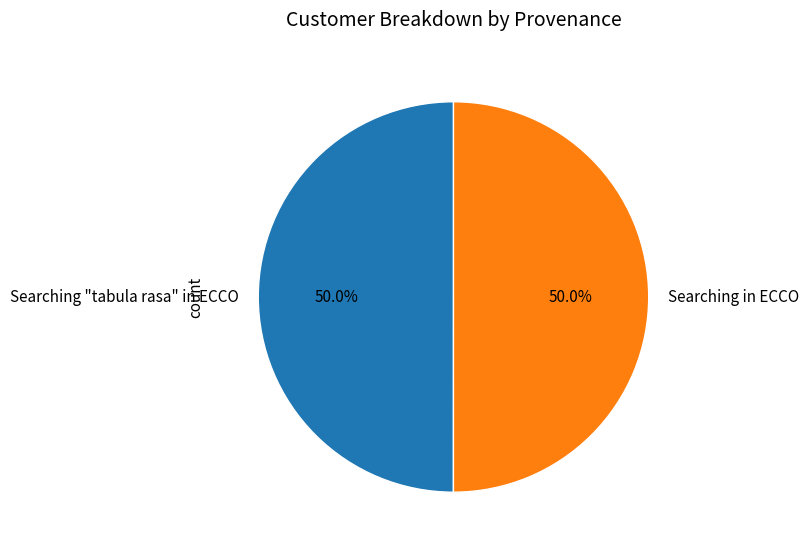

To the nearest percent, what is the combined percentage of Searching in ECCO and Searching "tabula rasa" in ECCO?

100%